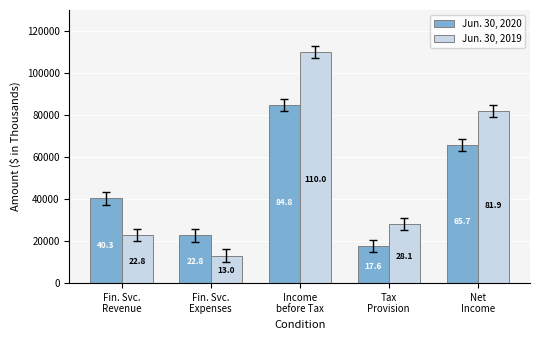

How many bars are there in each group?

2